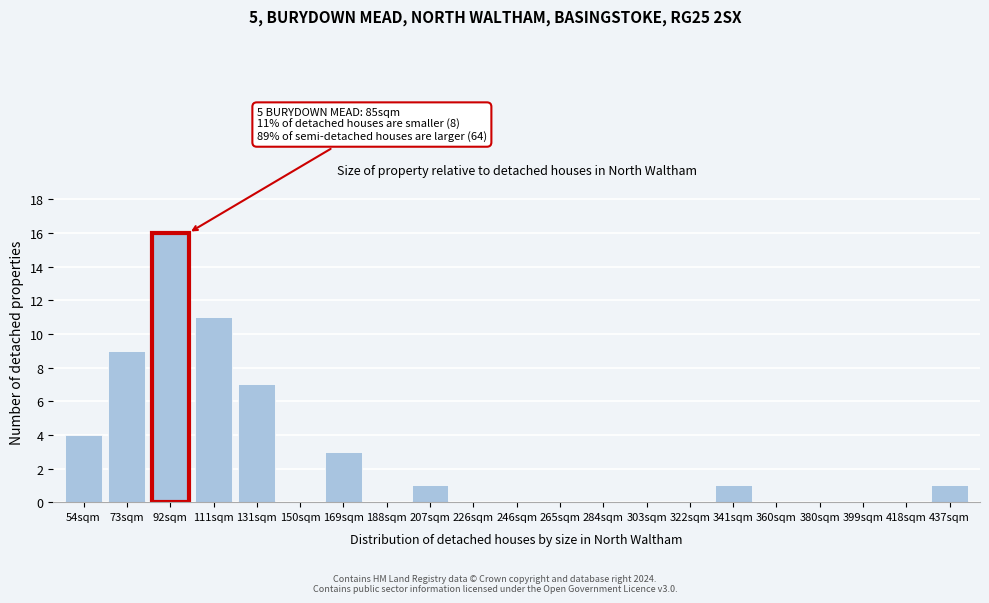

Reading left to right, transcribe all the data shown in this chart.

54sqm=4	73sqm=9	92sqm=16	111sqm=11	131sqm=7	150sqm=0	169sqm=3	188sqm=0	207sqm=1	226sqm=0	246sqm=0	265sqm=0	284sqm=0	303sqm=0	322sqm=0	341sqm=1	360sqm=0	380sqm=0	399sqm=0	418sqm=0	437sqm=1